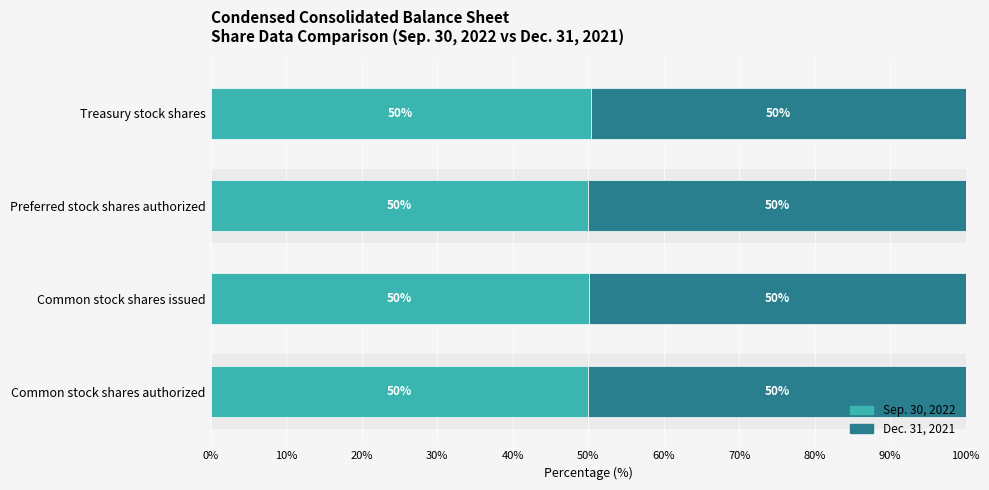

The Sep. 30, 2022 series shows 50.0 at Common stock shares authorized. True or false?

True